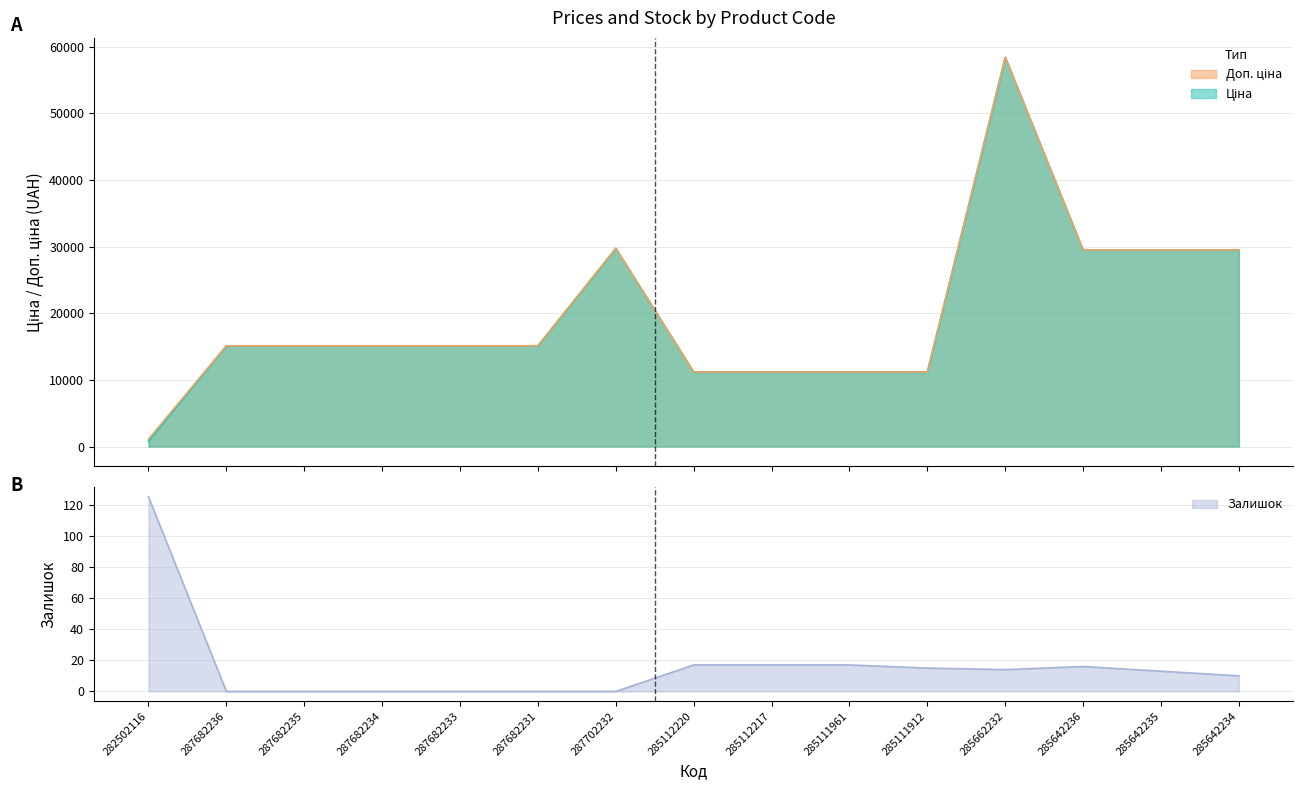

At which category does Залишок reach its first local valley?

285662232